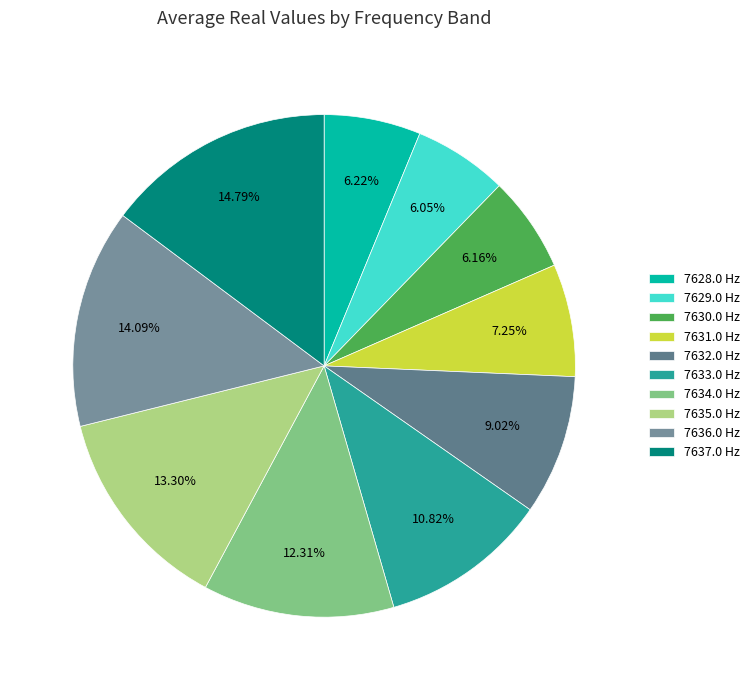

Does 7628.0 represent more than half of the total?

No